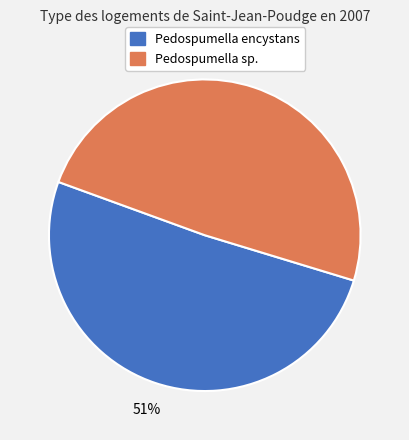

To the nearest percent, what is the difference between the largest and smallest slice percentages?

2%